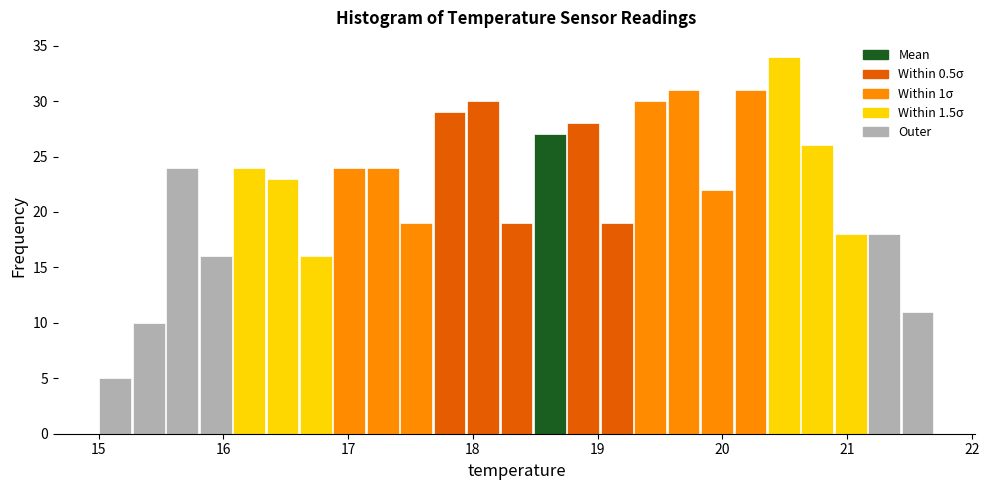

Around what value on the x-axis is the tallest bar? Give the approximate position of its centre, as read against the axis.

20.5